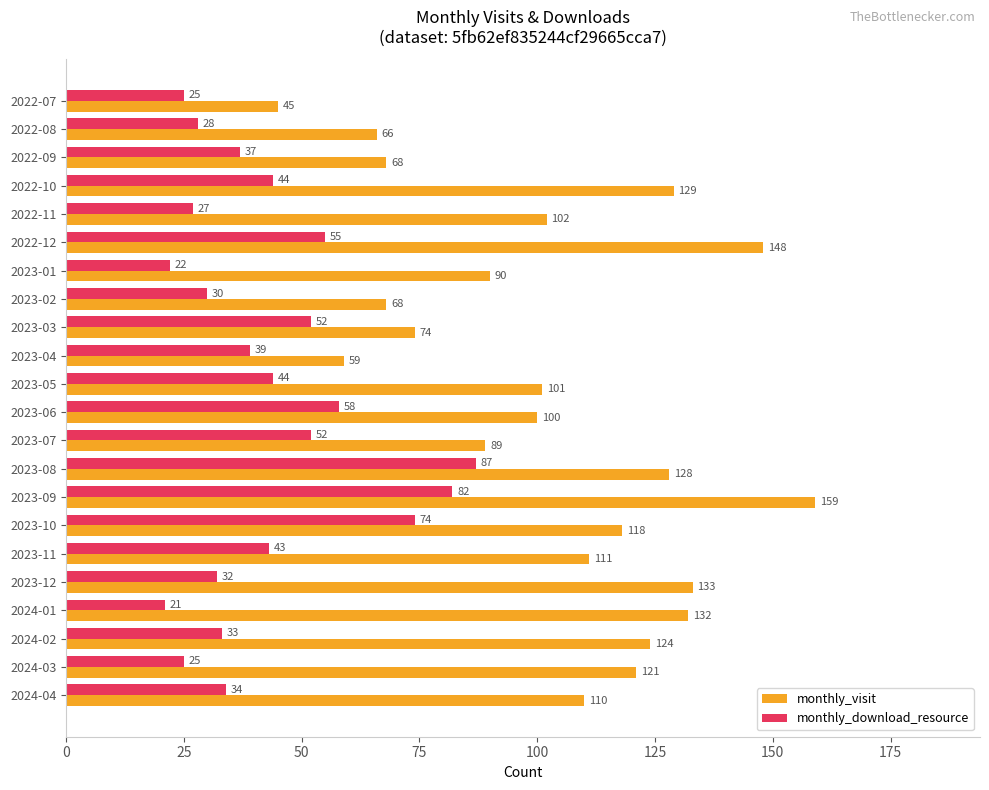

Which series has the widest spread of values?

monthly_visit